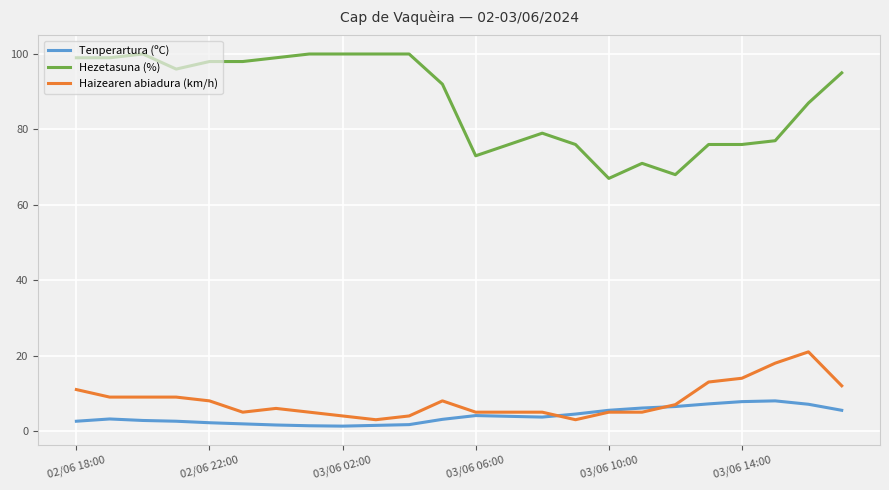

At how many categories does at least one series exceed 7?

24